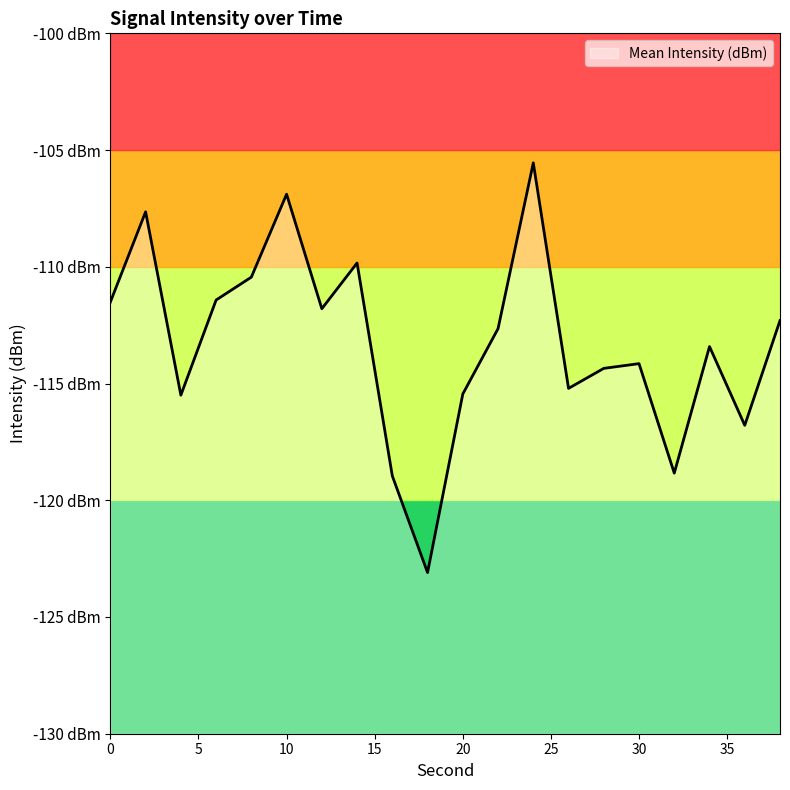

What is the sum of the values at 0 and 16?

-230.5